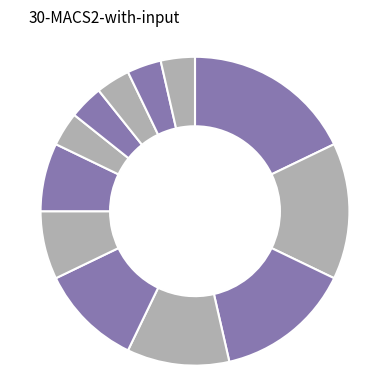

The دانشگاه تربیت مدرس slice represents 7% of the pie. True or false?

True